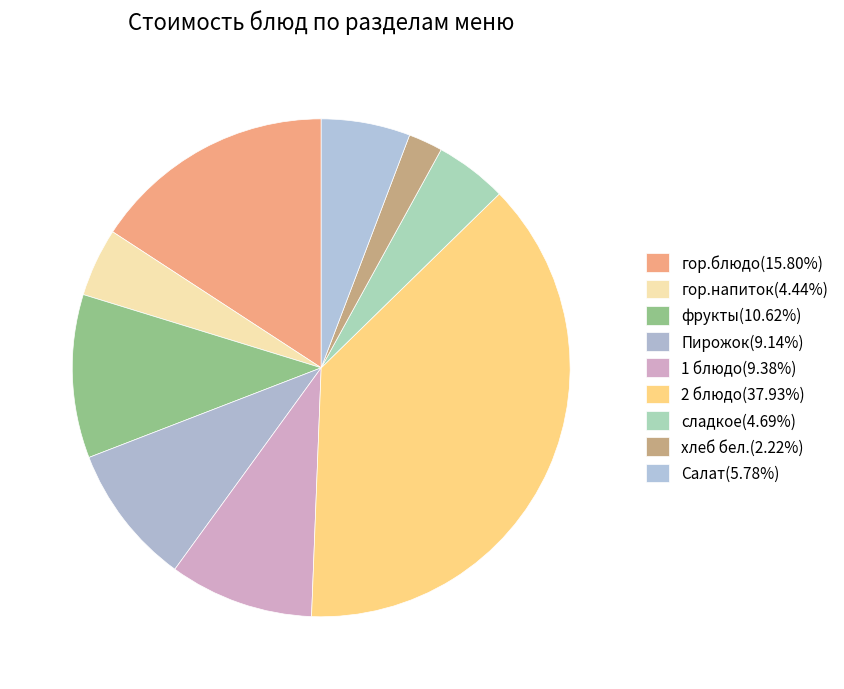

Count the number of slices in the pie.

9